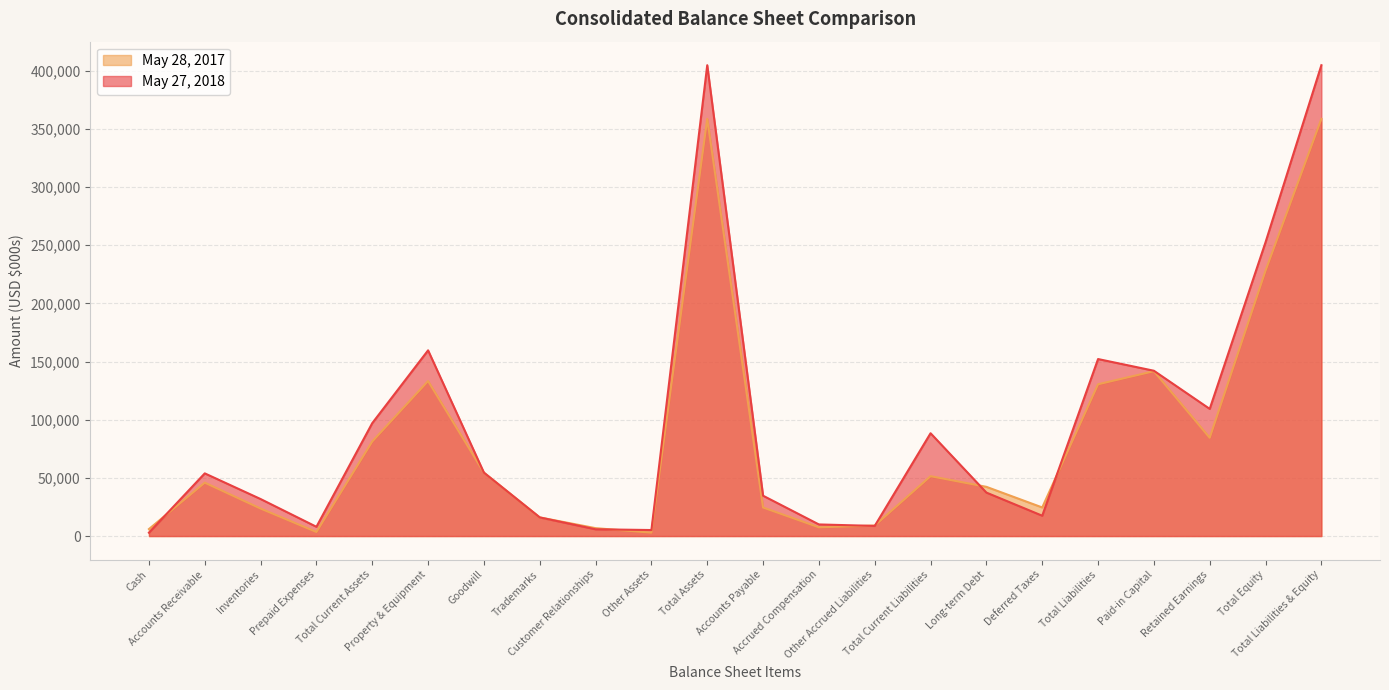

What is the label of the 11th point from the left?

Total Assets